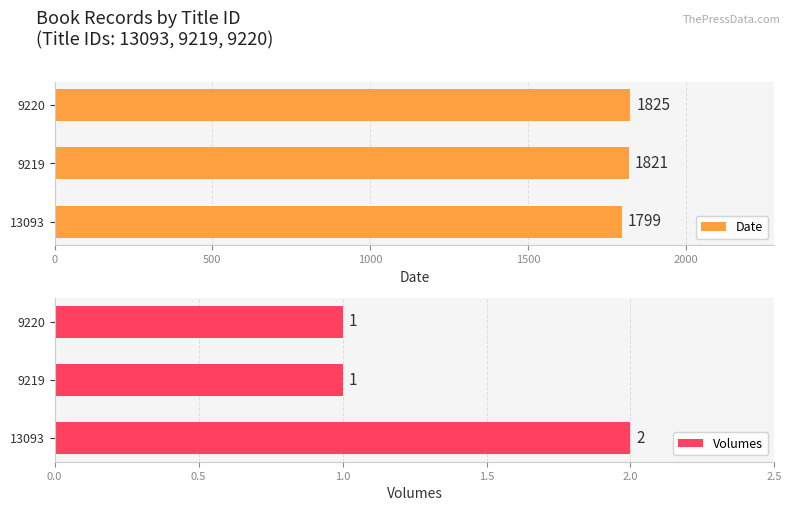

At how many categories does at least one series exceed 1384?

3